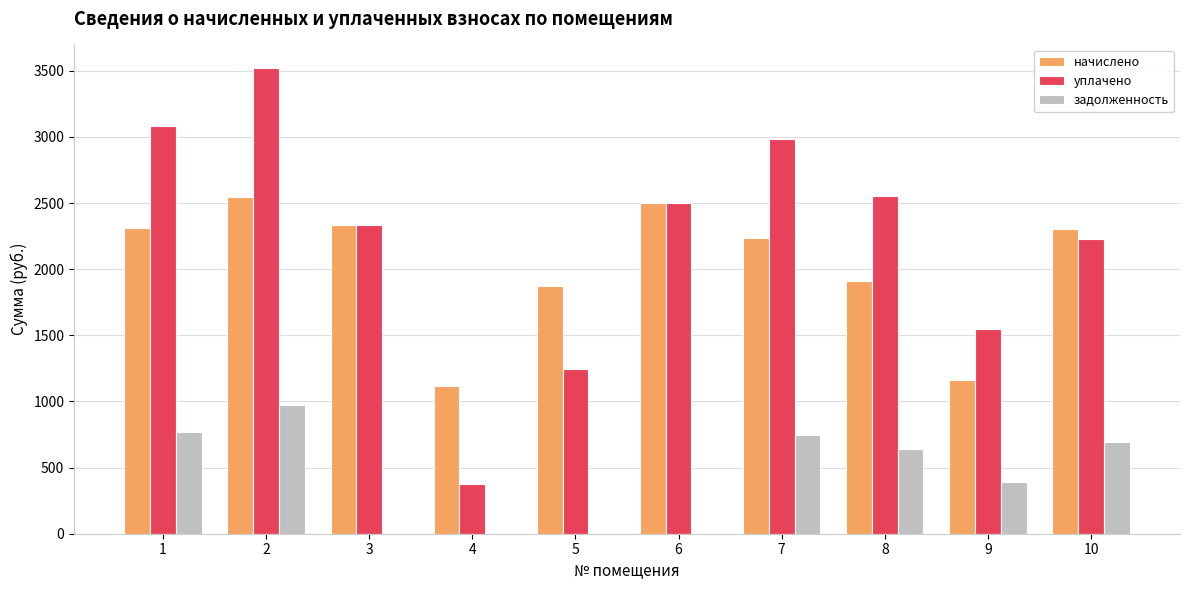

Is the value of начислено at 8 greater than the value of задолженность at 8?

Yes